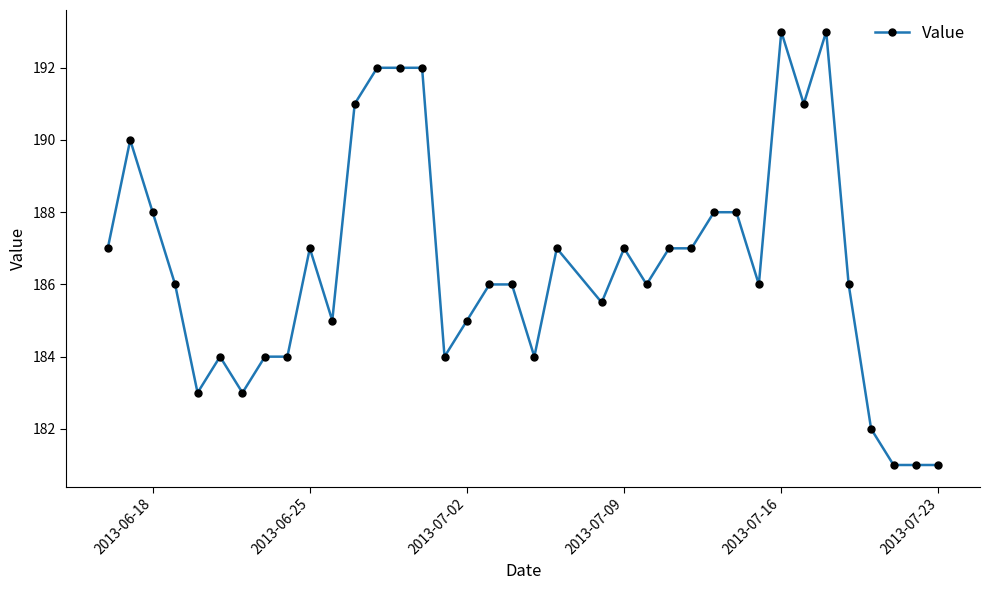

What is the average value?

186.6